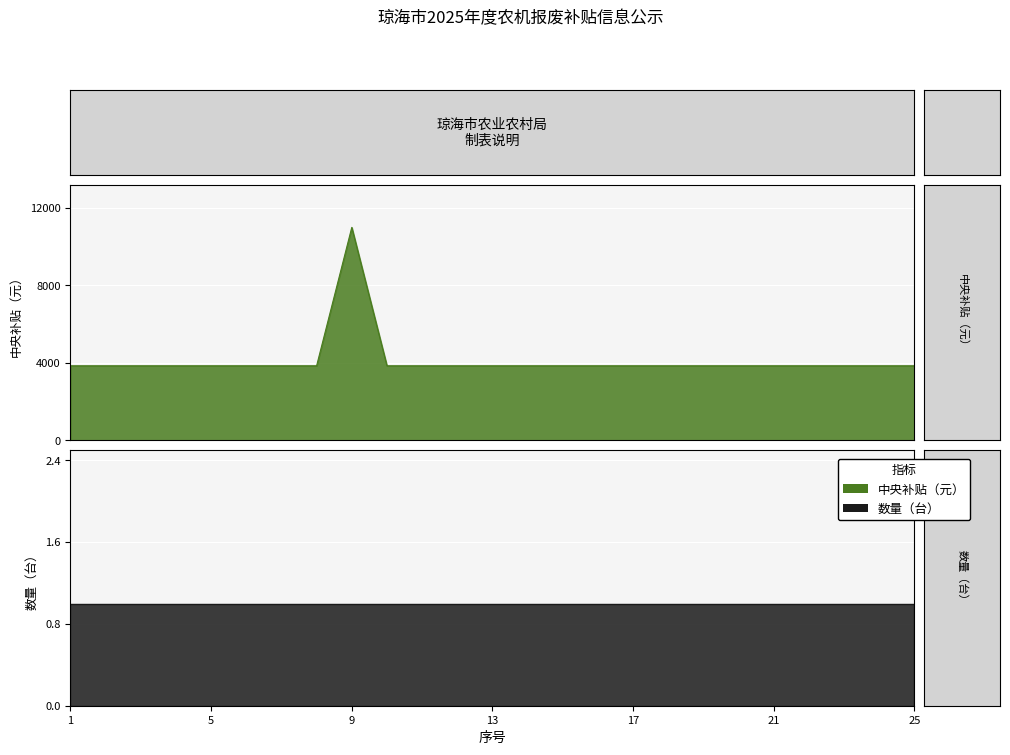

Does the chart display data point markers on the line(s)?

No